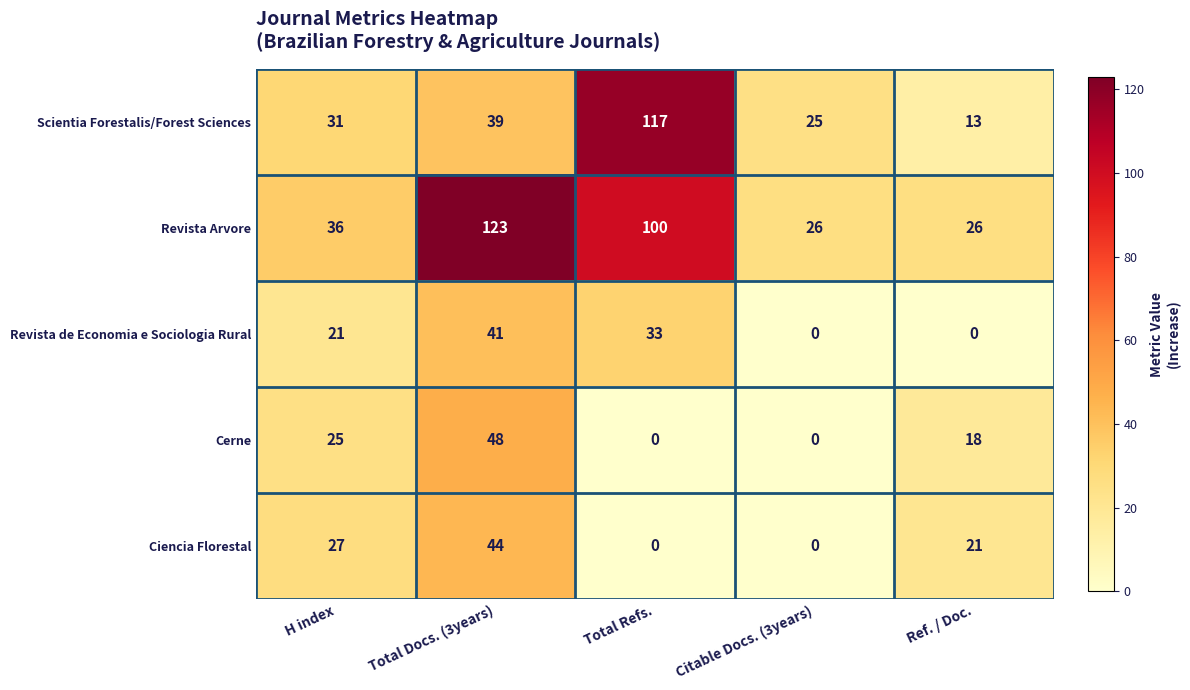

List the series in order of their peak value, highest first.

Revista Arvore, Scientia Forestalis/Forest Sciences, Cerne, Ciencia Florestal, Revista de Economia e Sociologia Rural